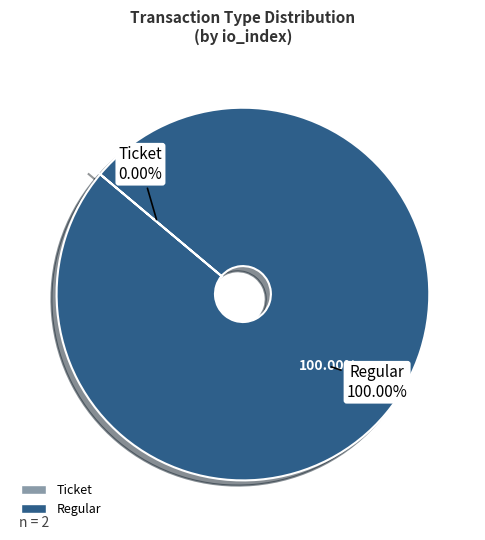

Rank the categories by value from lowest to highest.

Ticket, Regular